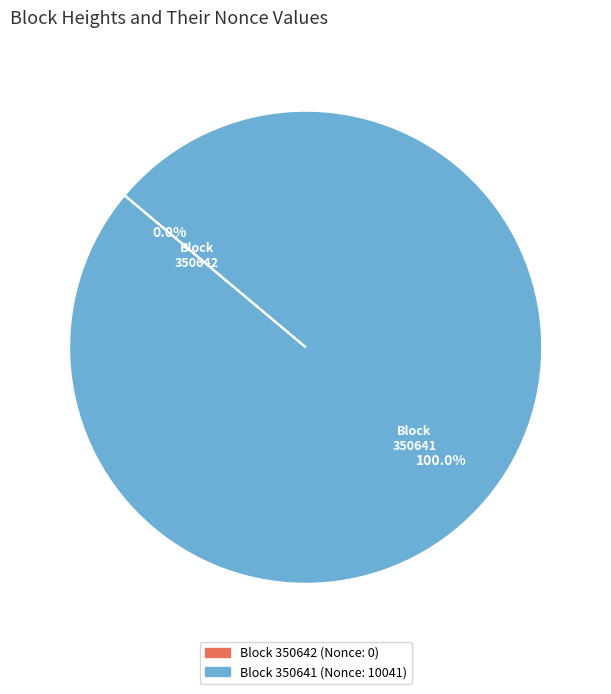

Is there any slice that represents more than half of the pie?

Yes